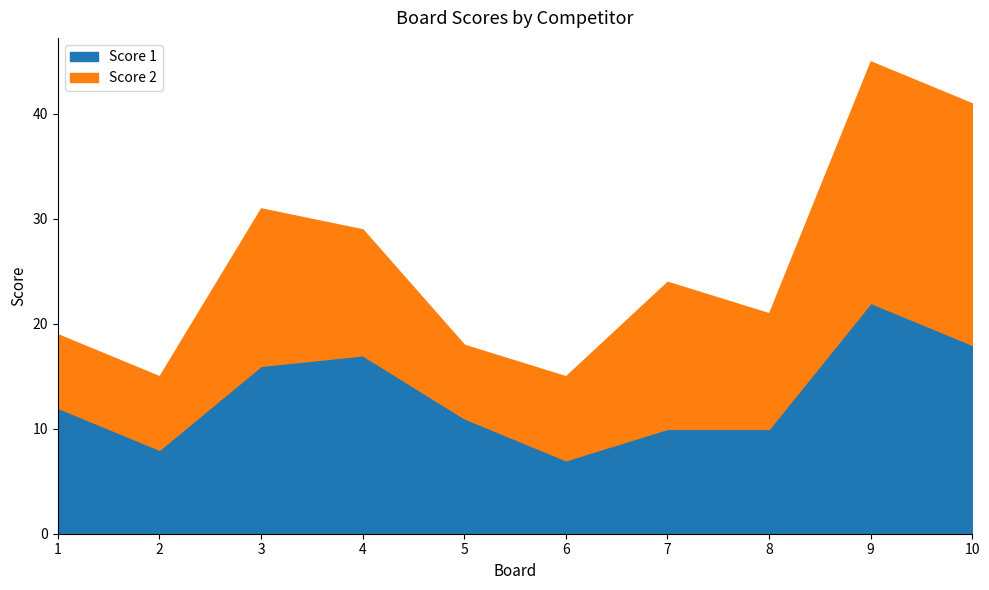

In Score 1, how many points are lower than both neighbors (excluding endpoints)?

2